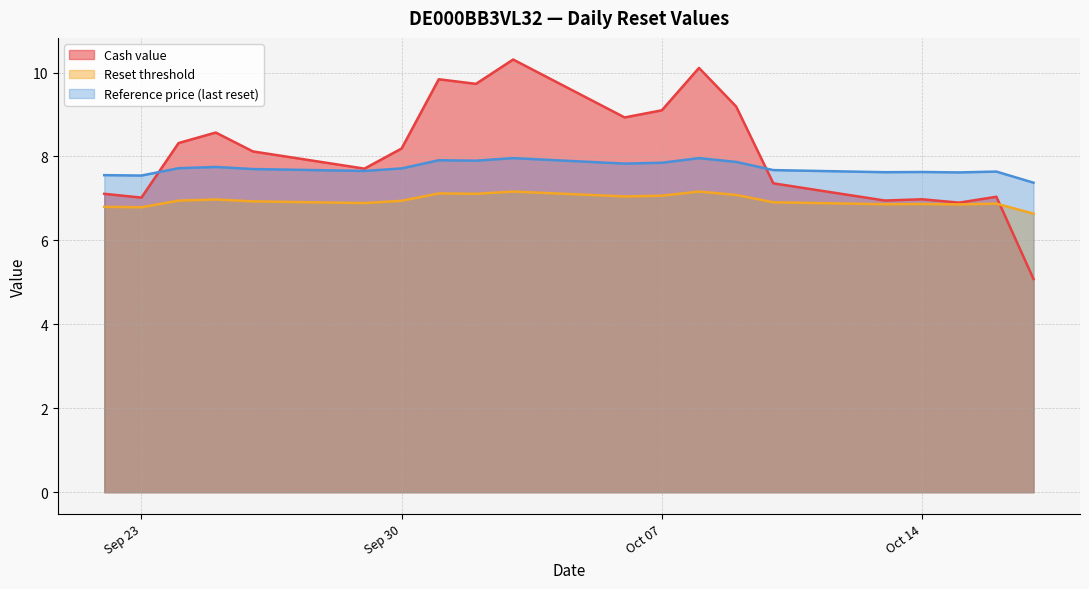

How many intersections are there between Cash value and Reset threshold?

1